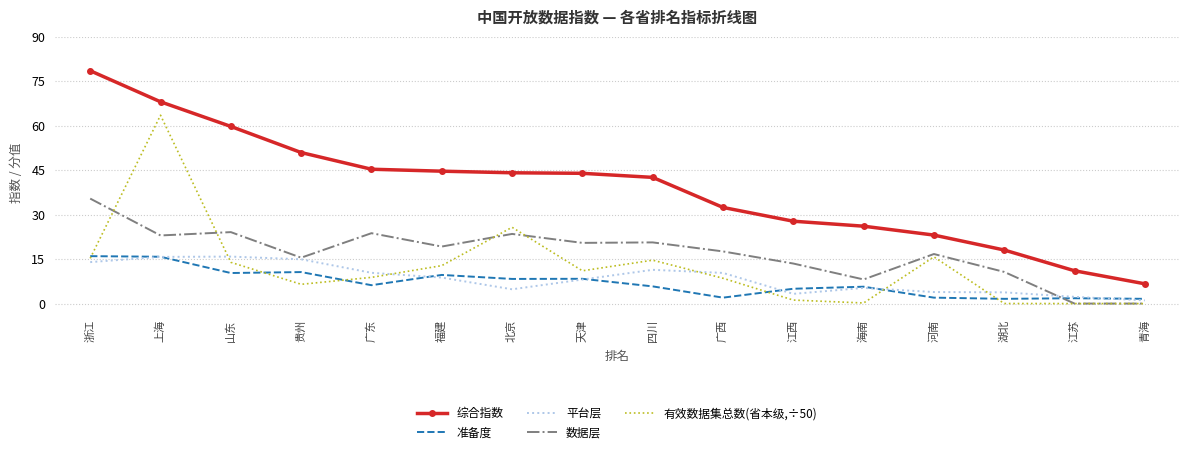

What are all the series names shown in the legend?

综合指数, 准备度, 平台层, 数据层, 有效数据集总数(省本级,÷50)